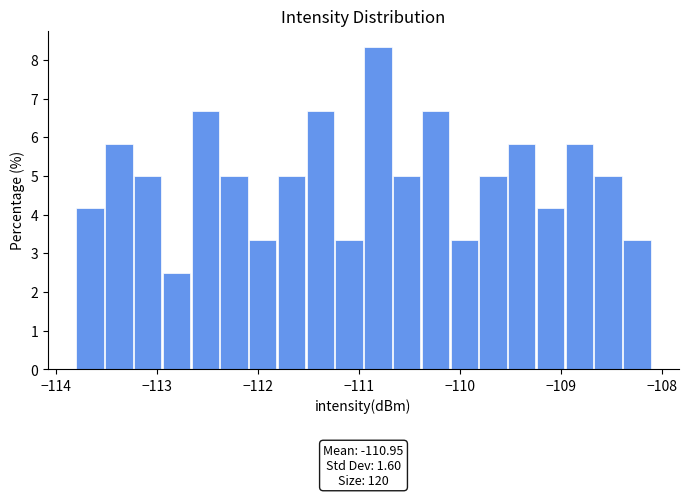

Read against the x-axis, roughly where is the centre of the tallest bar?

-110.8